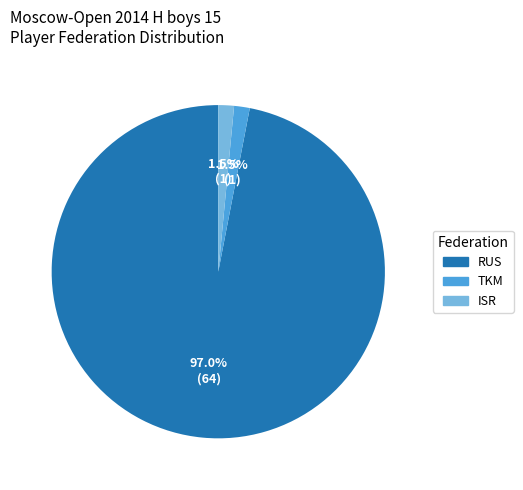

What is the ratio of the value at ISR to the value at TKM?

1.0